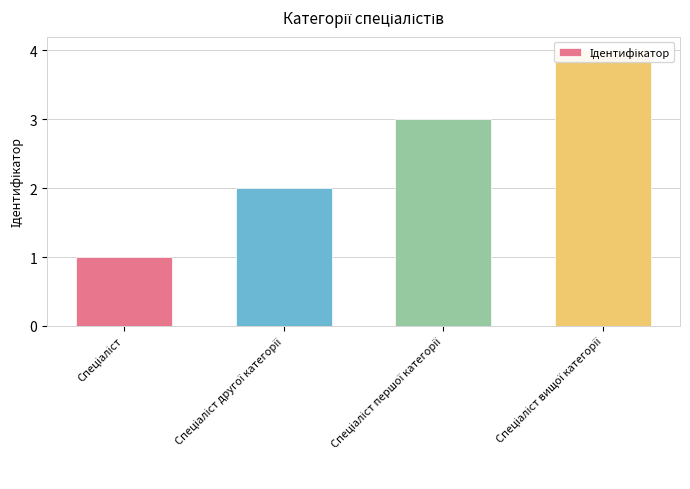

Which label corresponds to the smallest value in the chart?

Спеціаліст